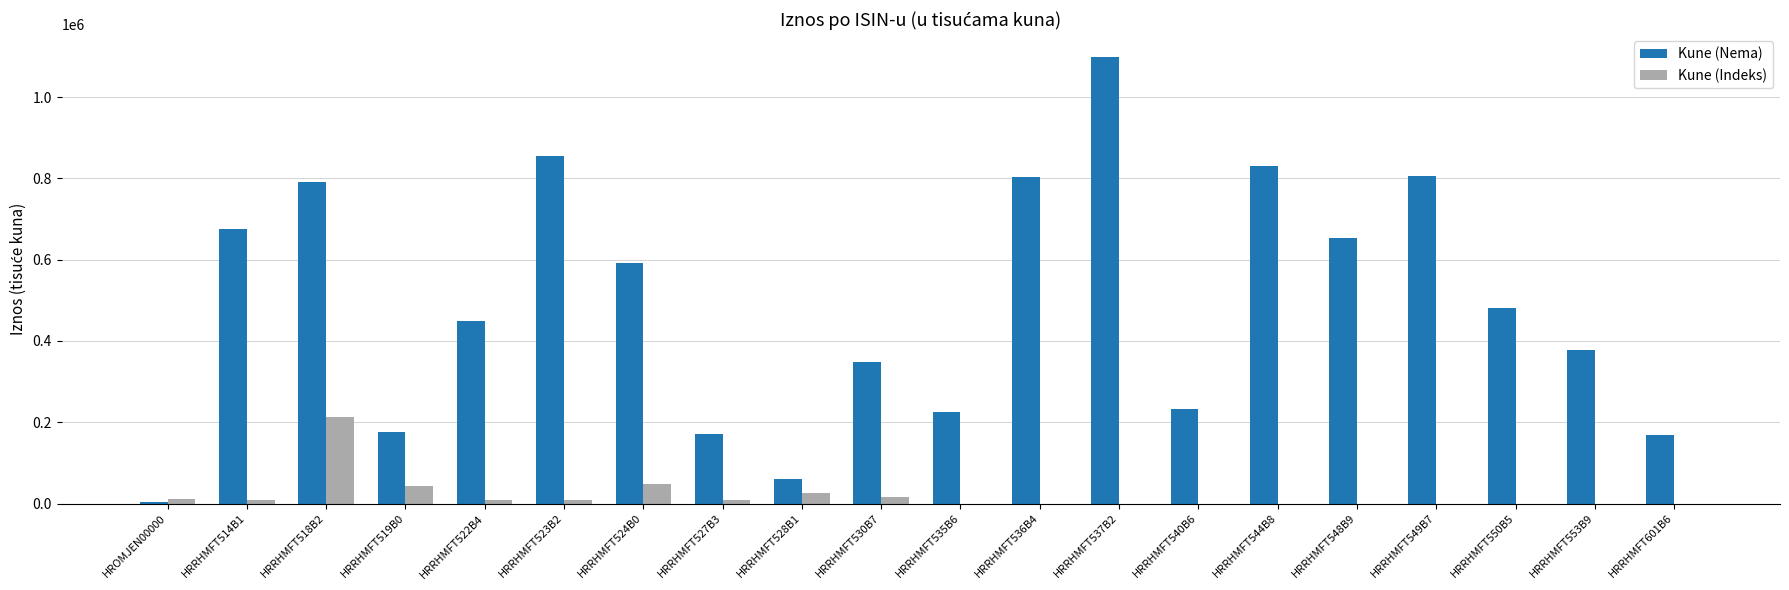

What are all the series names shown in the legend?

Kune (Nema), Kune (Indeks)